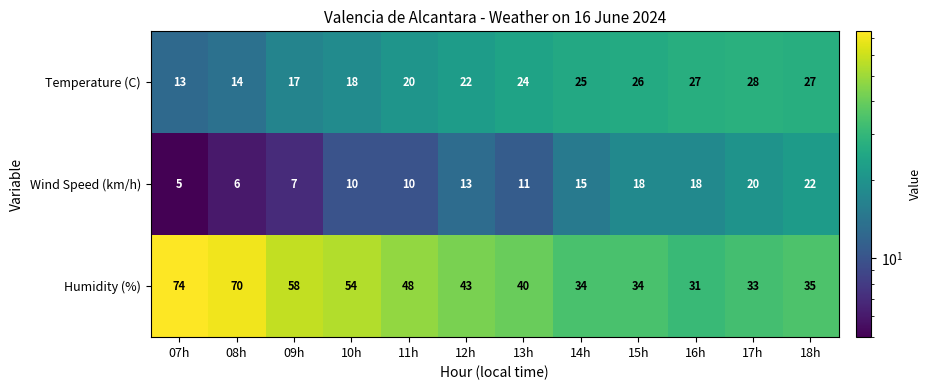

Is it true that Wind Speed (km/h) equals 32 at 16h?

False